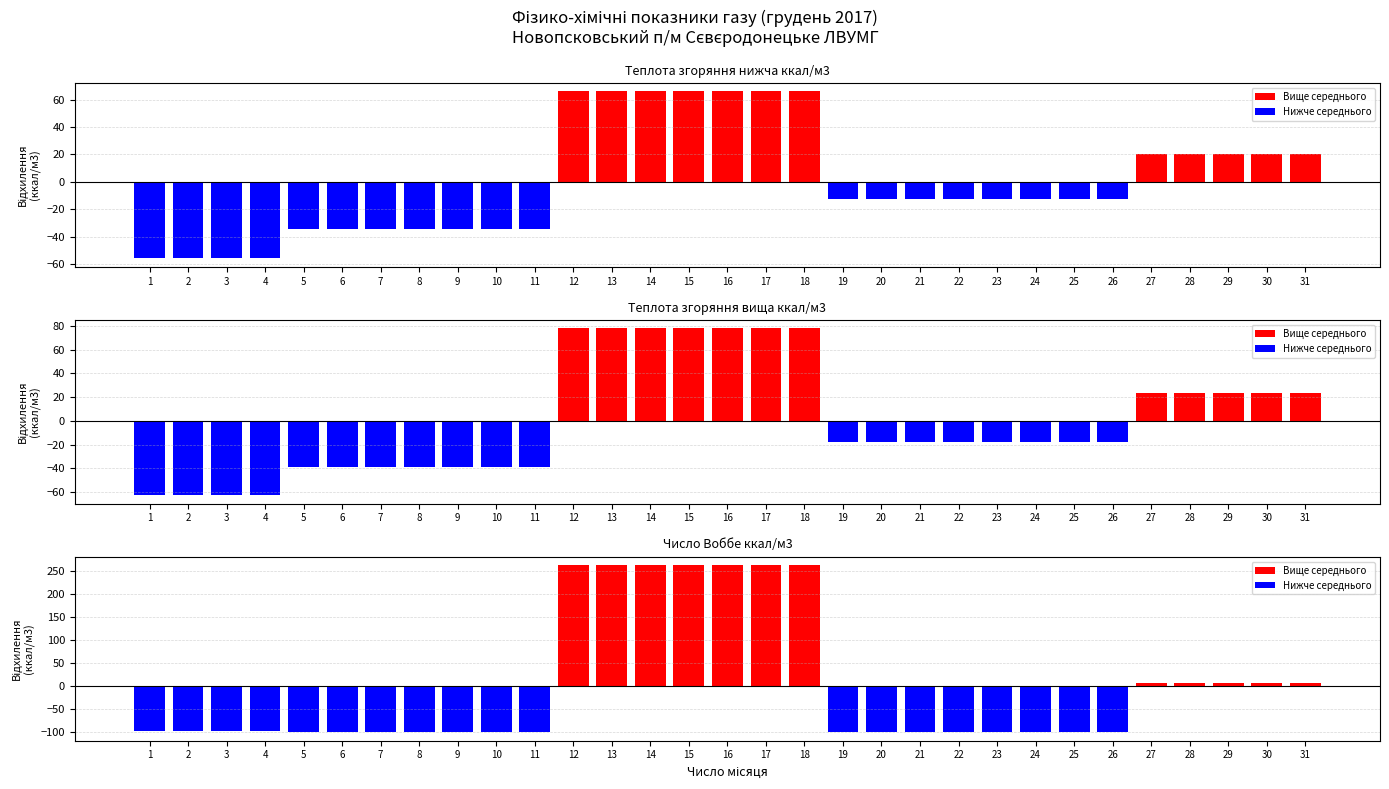

How many bars are there in each group?

3